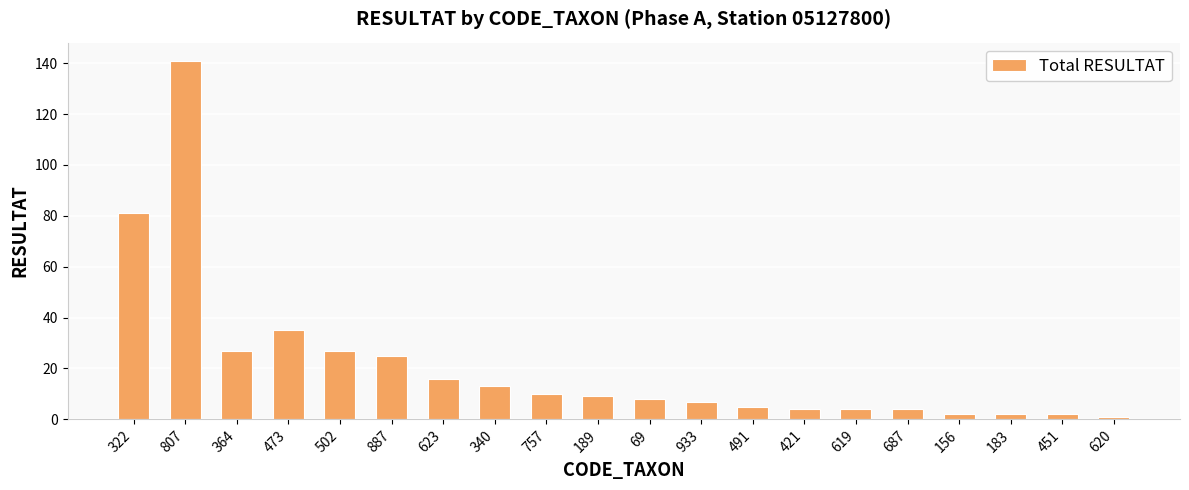

Where does the data first go above 9?

322